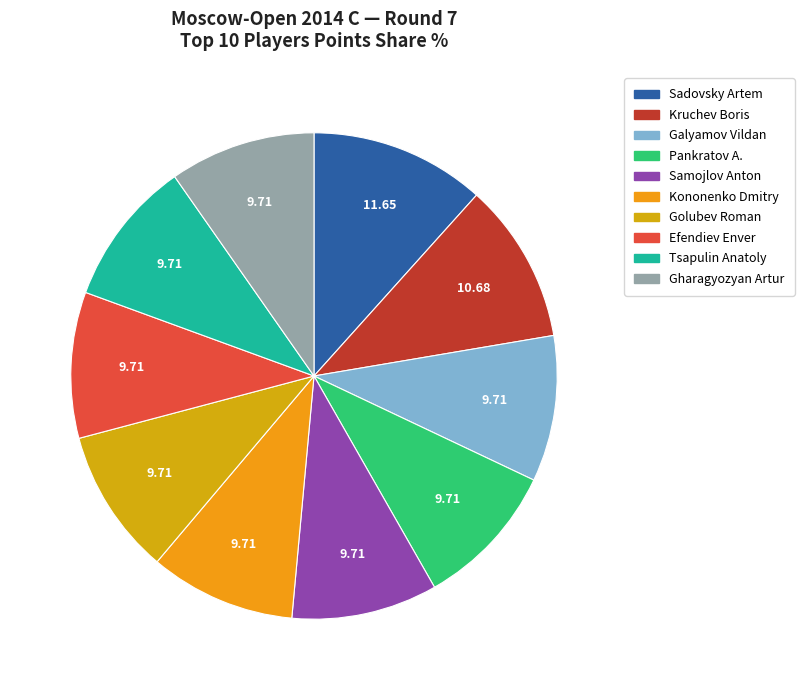

Count the number of slices in the pie.

10